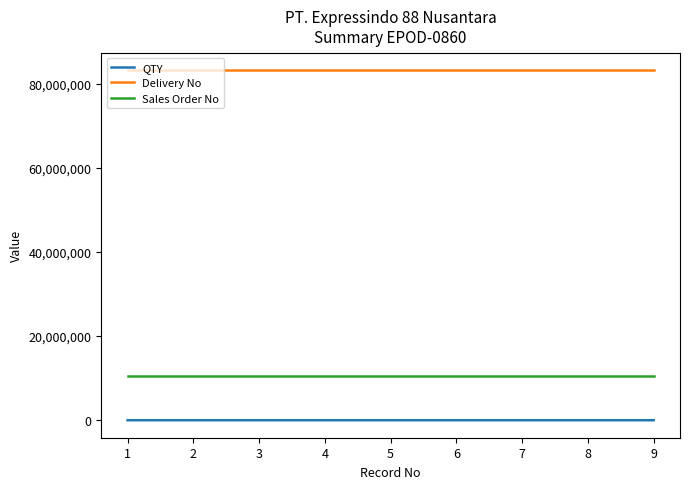

List the series in order of their peak value, highest first.

Delivery No, Sales Order No, QTY